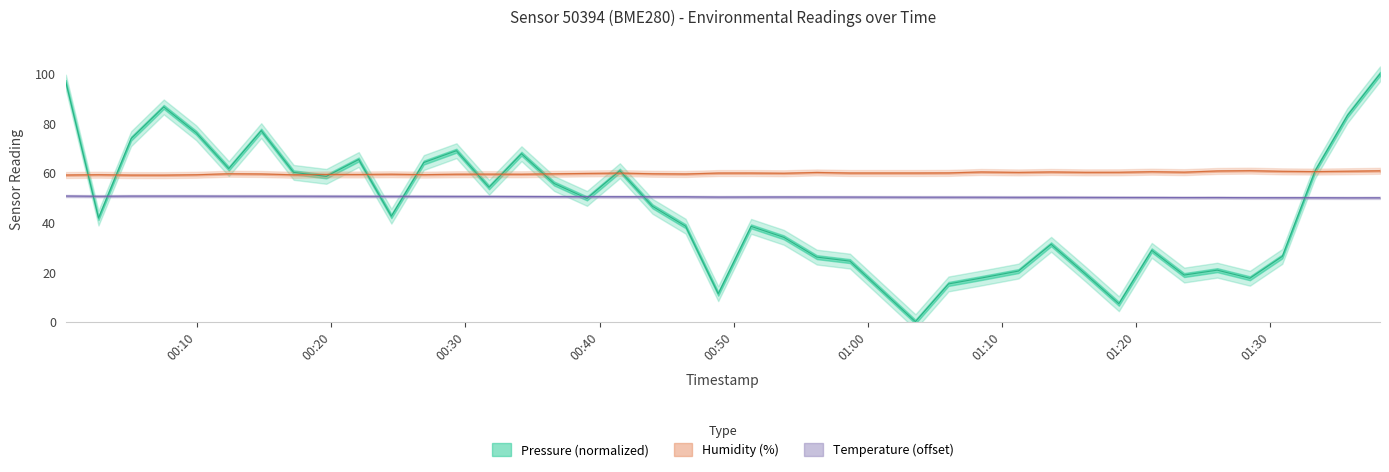

How many lines are shown in the chart?

3